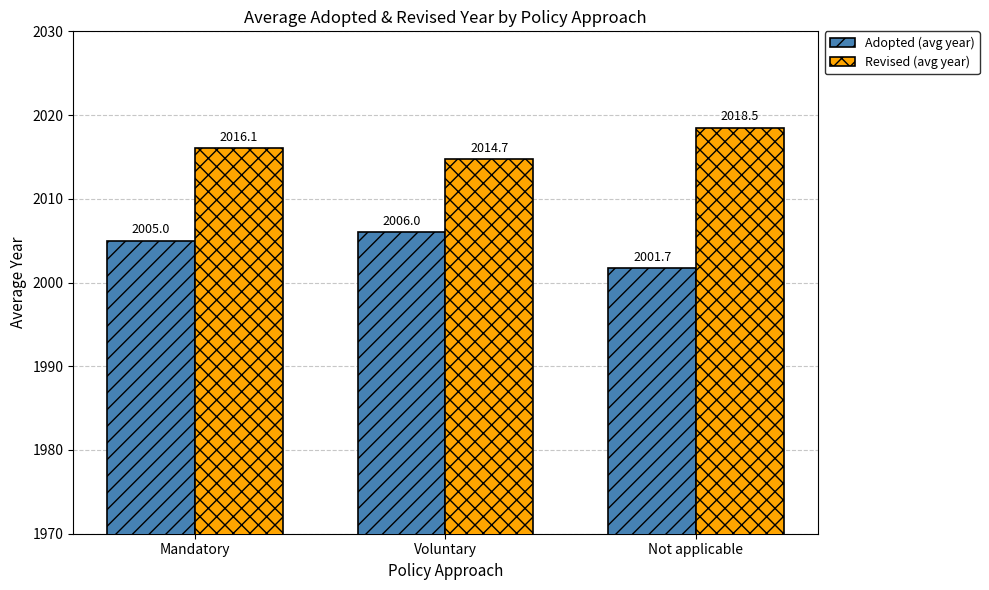

Reading left to right, extract all data points from this chart.

Adopted (avg year): Mandatory=2005.0	Voluntary=2006.0	Not applicable=2001.7
Revised (avg year): Mandatory=2016.1	Voluntary=2014.7	Not applicable=2018.5